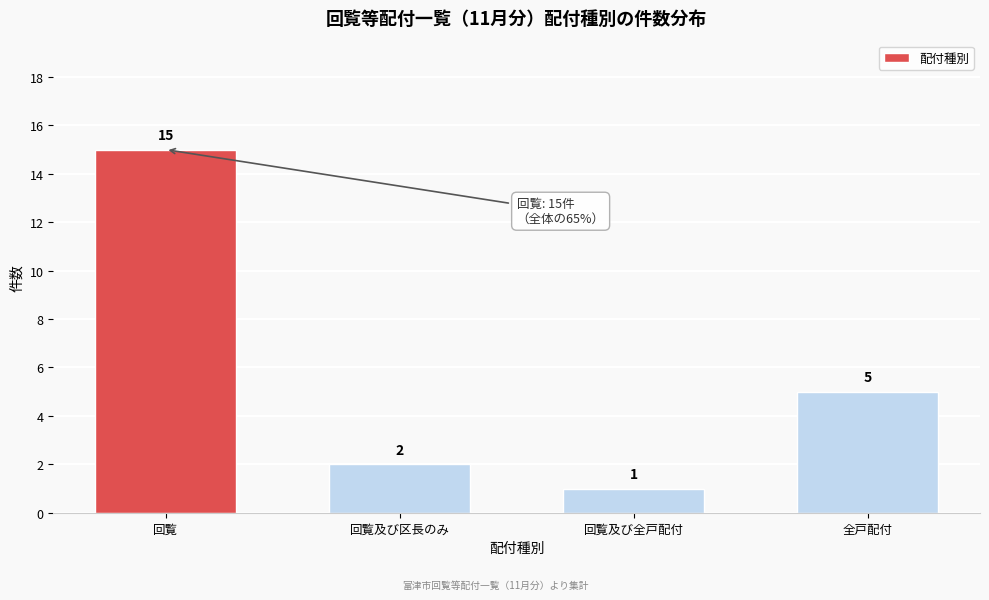

Reading left to right, transcribe all the data shown in this chart.

15	2	1	5